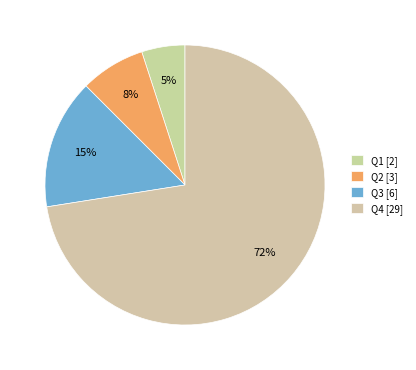

What is the majority slice?

Q4